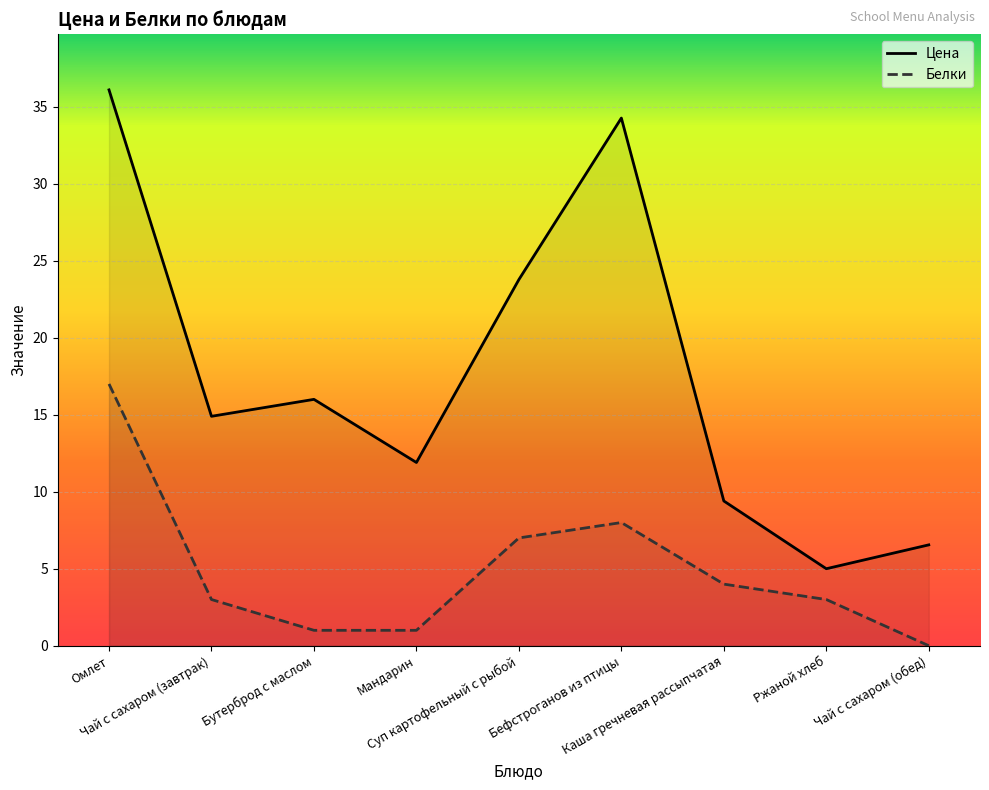

What is the sum of all Цена values?

157.9